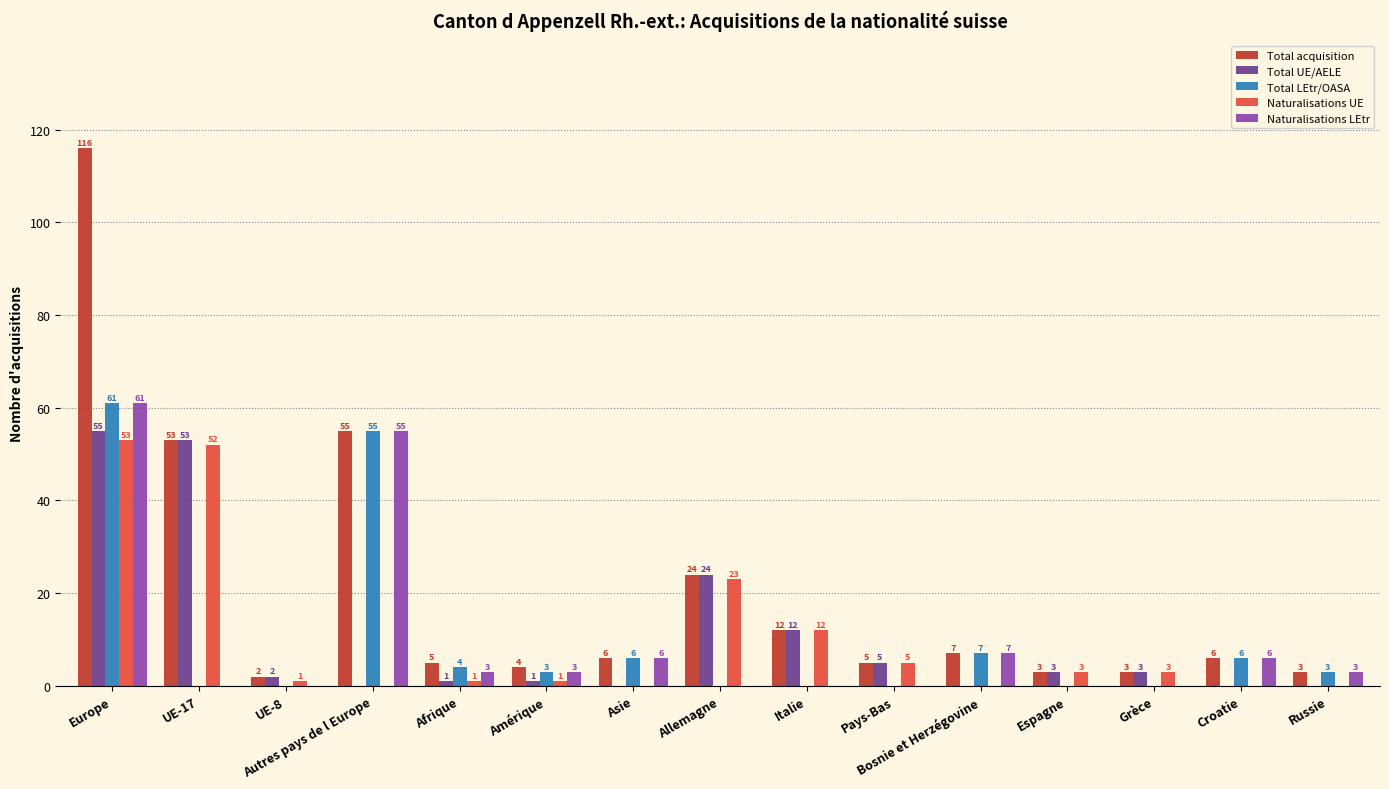

Is it true that Total UE/AELE equals 0 at Croatie?

True